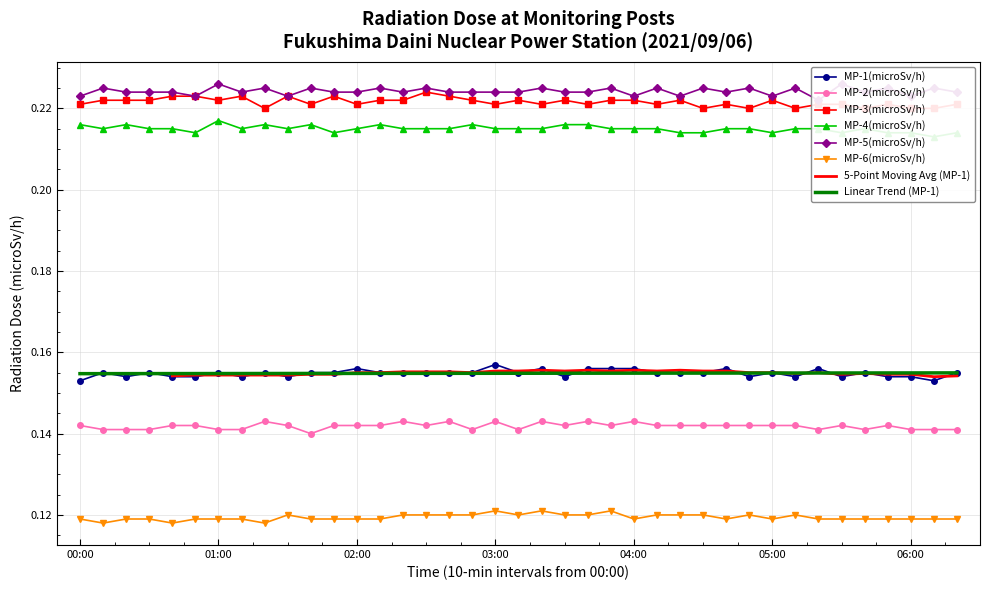

Count the number of categories in the chart.

39